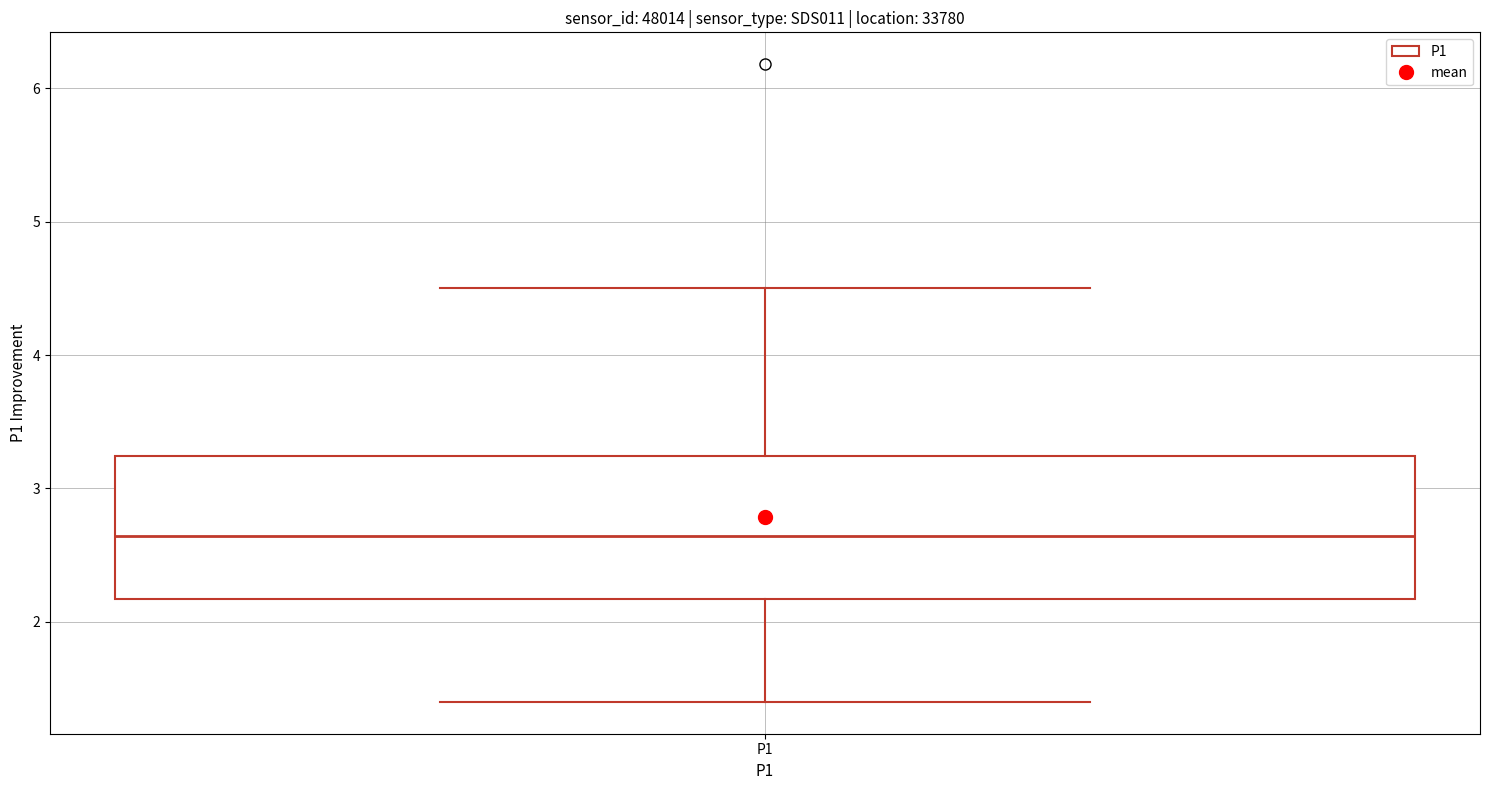

Transcribe this box plot: give where the median line is, the range the box spans, and where the two whiskers end, as read against the y-axis. The values are not printed on the chart, so give them approximately, as read against the axis.

median 2.6, box 2.2 to 3.2, whiskers 1.4 to 4.5